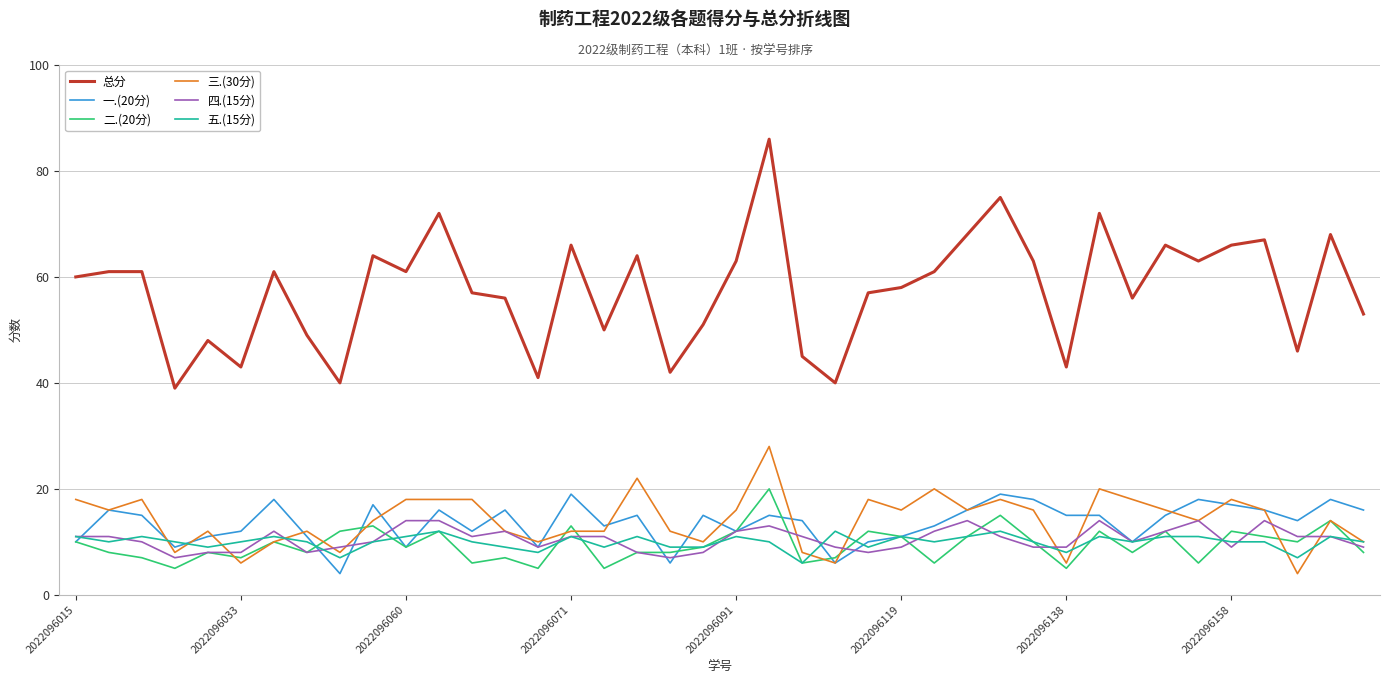

True or false: 四.(15分) and 总分 intersect in this chart.

False